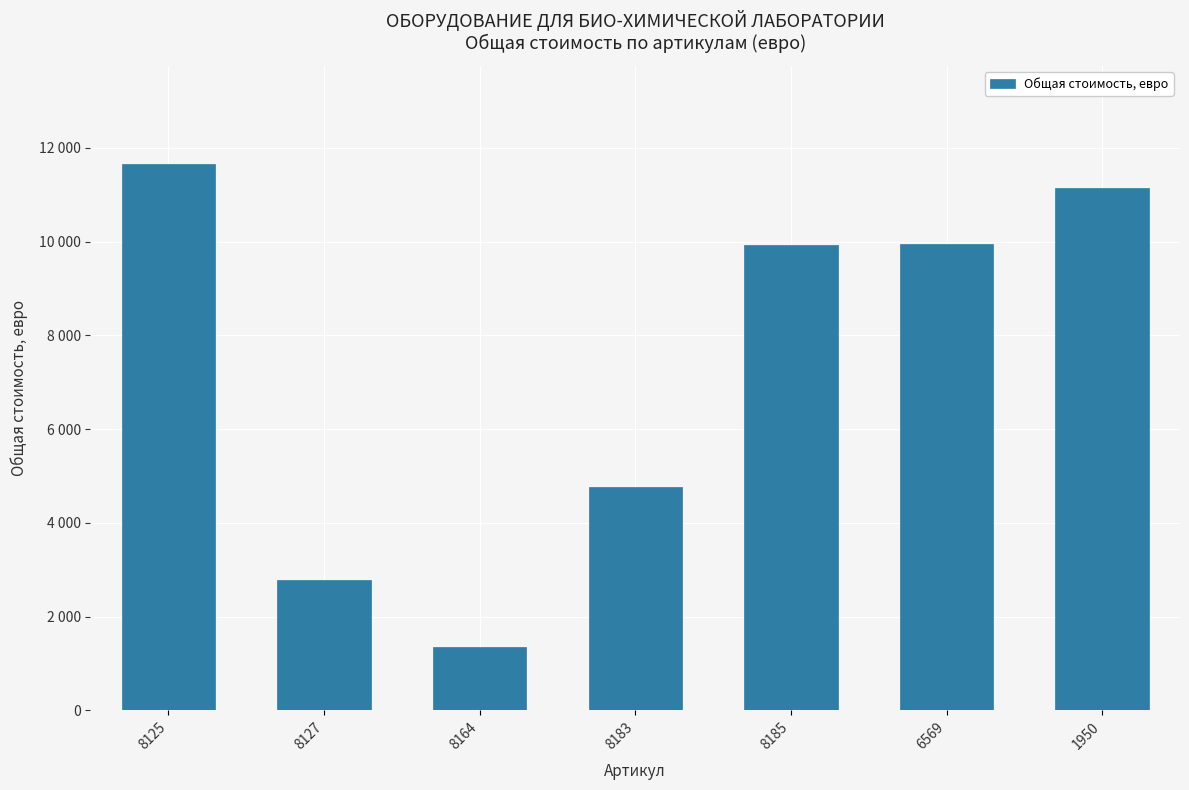

Reading left to right, transcribe all the data shown in this chart.

11651.1	2776.6	1347.0	4757.2	9918.9	9960.2	11136.4